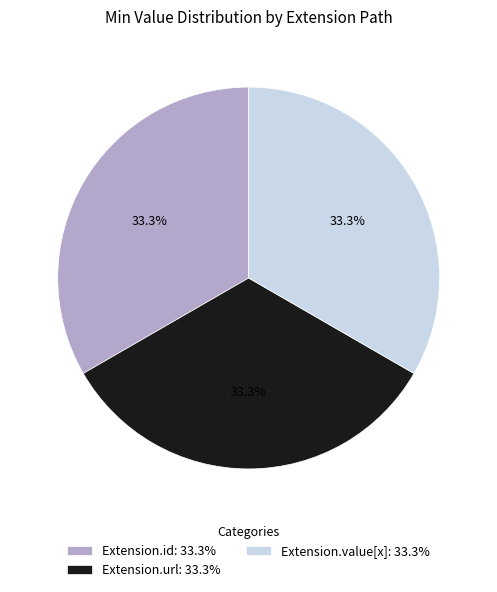

Approximately how many times larger is the value at Extension.value[x]: 33.3% compared to Extension.id: 33.3%?

1.0